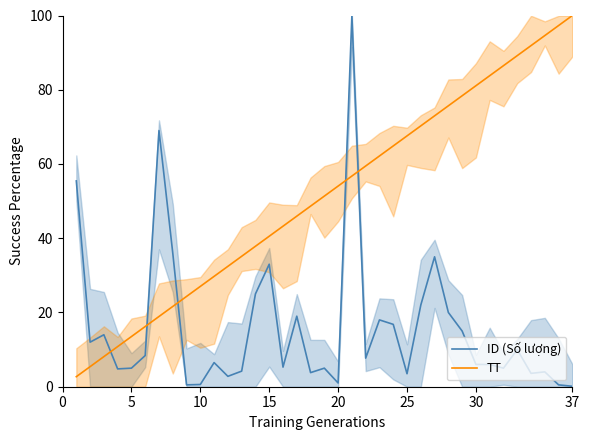

How many times do TT and ID (Số lượng) cross each other?

5